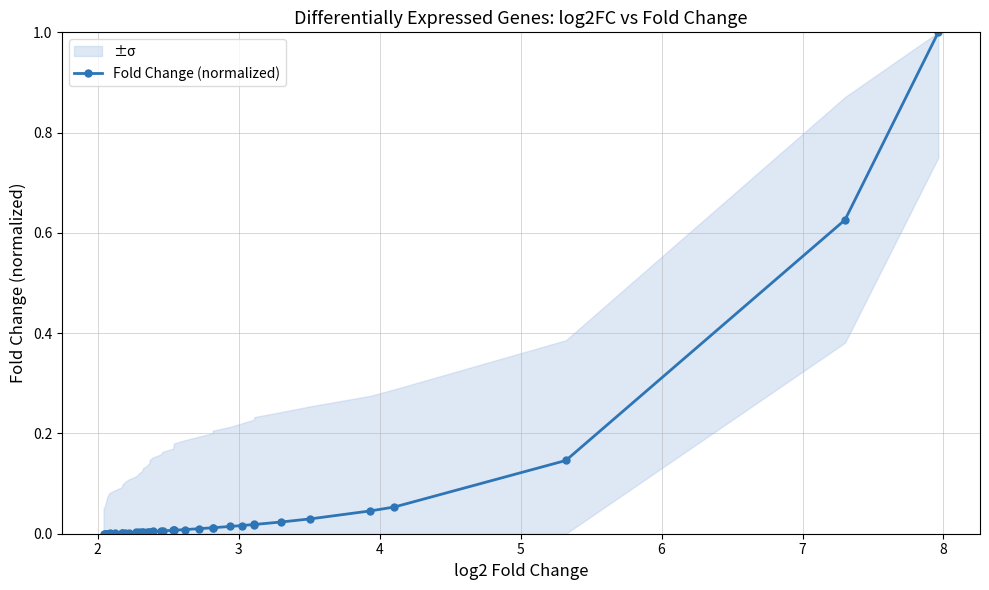

True or false: the data shows 1.3 at 39.

False